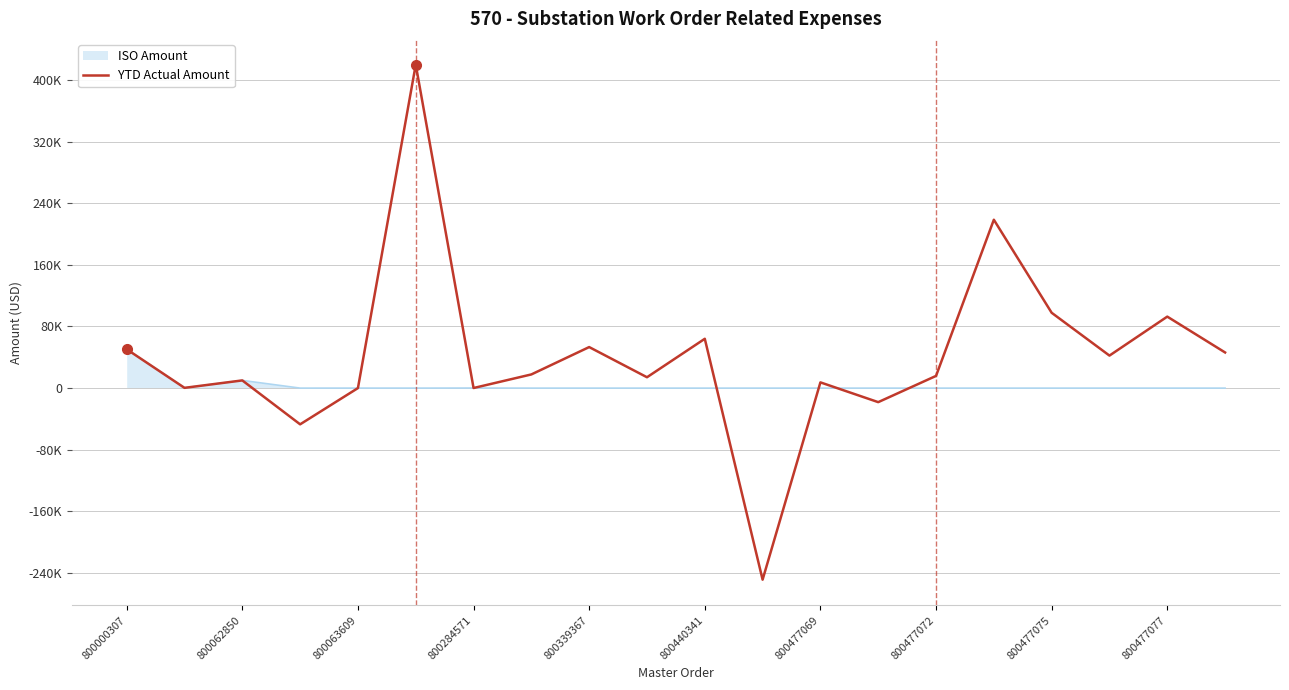

Does the chart display data point markers on the line(s)?

No